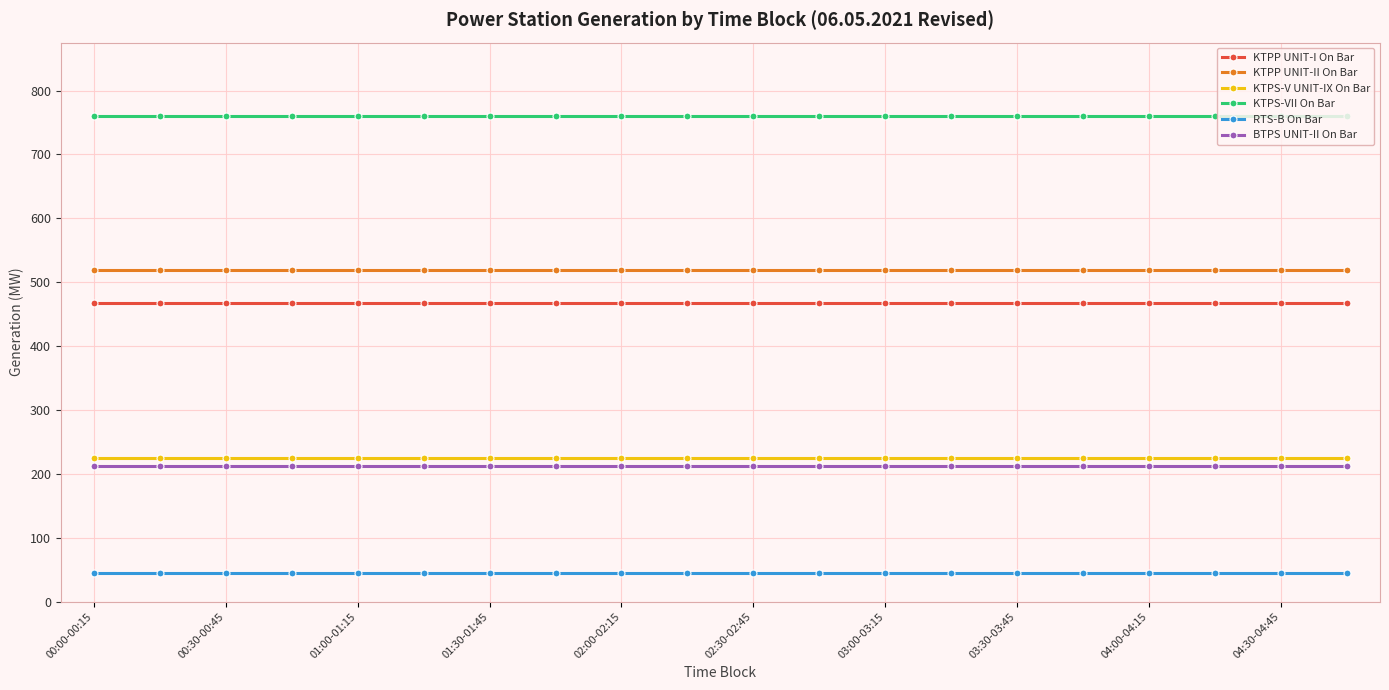

Reading right to left, list all the values displayed in this chart.

KTPP UNIT-I On Bar: 467.0	467.0	467.0	467.0	467.0	467.0	467.0	467.0	467.0	467.0	467.0	467.0	467.0	467.0	467.0	467.0	467.0	467.0	467.0	467.0
KTPP UNIT-II On Bar: 519.0	519.0	519.0	519.0	519.0	519.0	519.0	519.0	519.0	519.0	519.0	519.0	519.0	519.0	519.0	519.0	519.0	519.0	519.0	519.0
KTPS-V UNIT-IX On Bar: 225.0	225.0	225.0	225.0	225.0	225.0	225.0	225.0	225.0	225.0	225.0	225.0	225.0	225.0	225.0	225.0	225.0	225.0	225.0	225.0
KTPS-VII On Bar: 761.0	761.0	761.0	761.0	761.0	761.0	761.0	761.0	761.0	761.0	761.0	761.0	761.0	761.0	761.0	761.0	761.0	761.0	761.0	761.0
RTS-B On Bar: 45.4	45.4	45.4	45.4	45.4	45.4	45.4	45.4	45.4	45.4	45.4	45.4	45.4	45.4	45.4	45.4	45.4	45.4	45.4	45.4
BTPS UNIT-II On Bar: 211.8	211.8	211.8	211.8	211.8	211.8	211.8	211.8	211.8	211.8	211.8	211.8	211.8	211.8	211.8	211.8	211.8	211.8	211.8	211.8